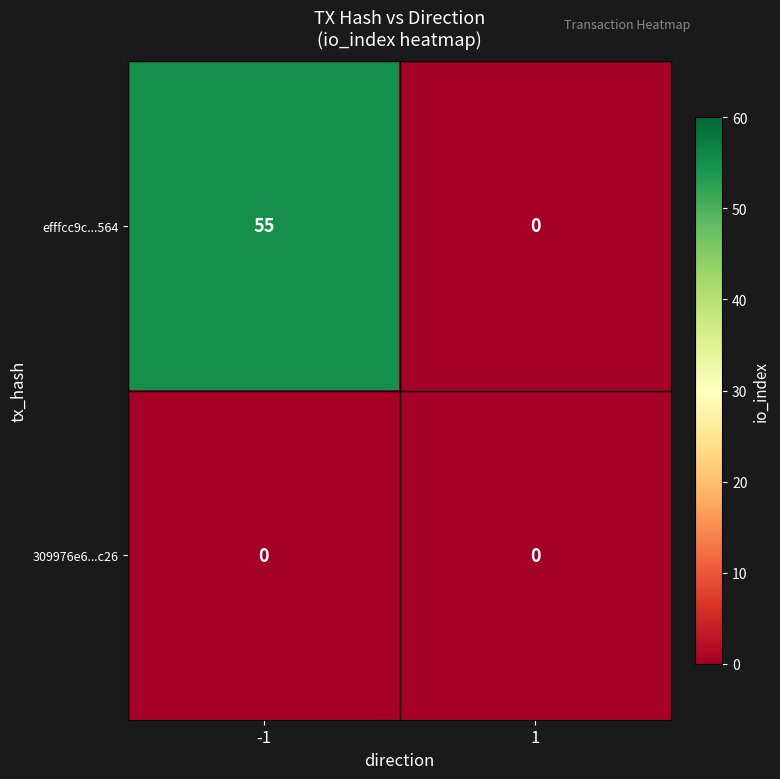

Reading left to right, extract all data points from this chart.

efffcc9c...564: 55	0
309976e6...c26: 0	0